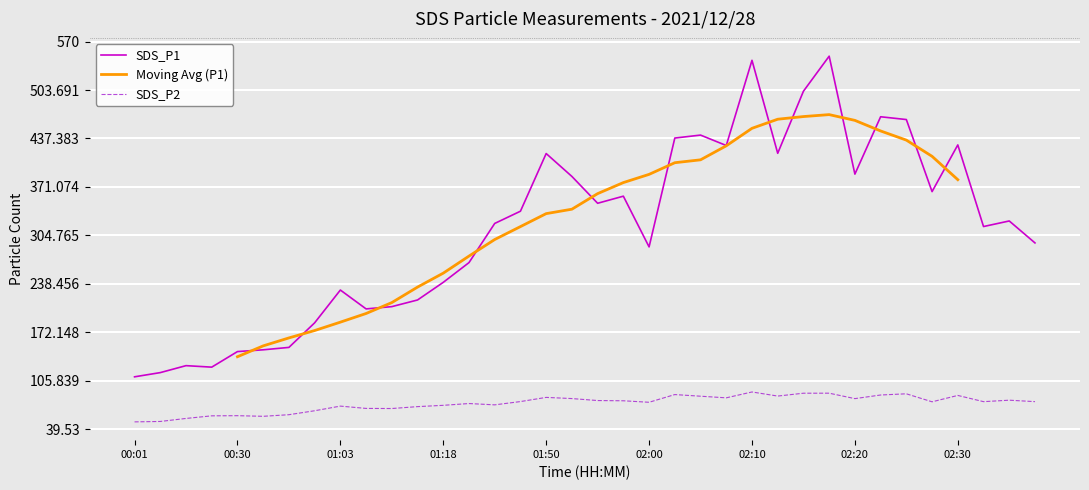

Where does the SDS_P2 series first go above 77?

01:48